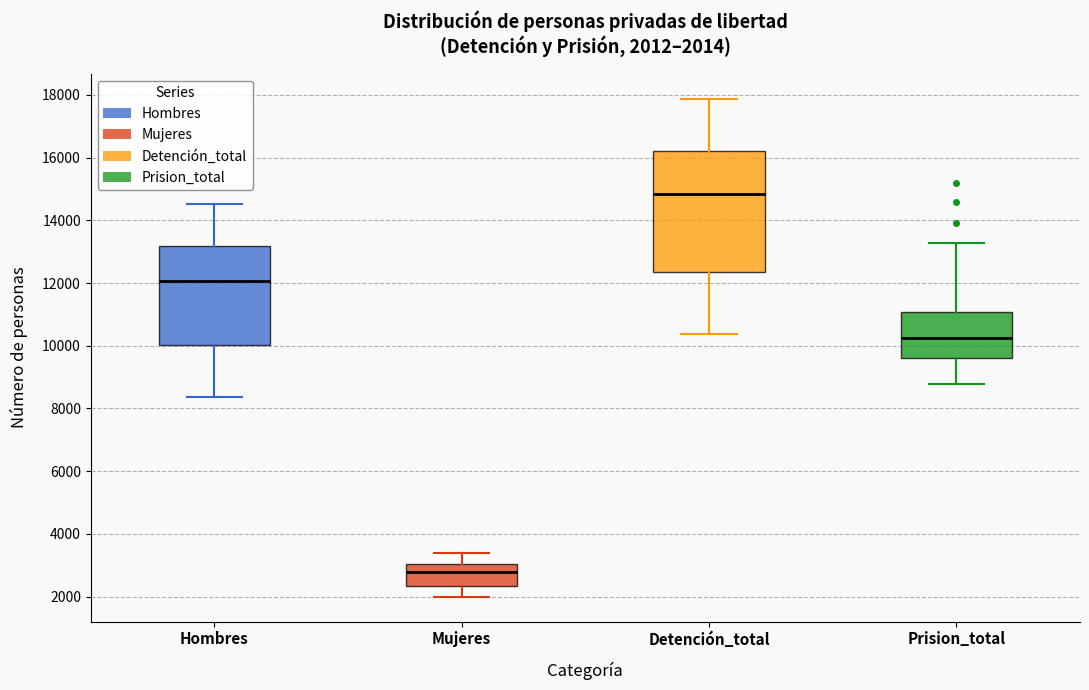

Which box is the tallest, from its lower edge to its upper edge?

Detención_total